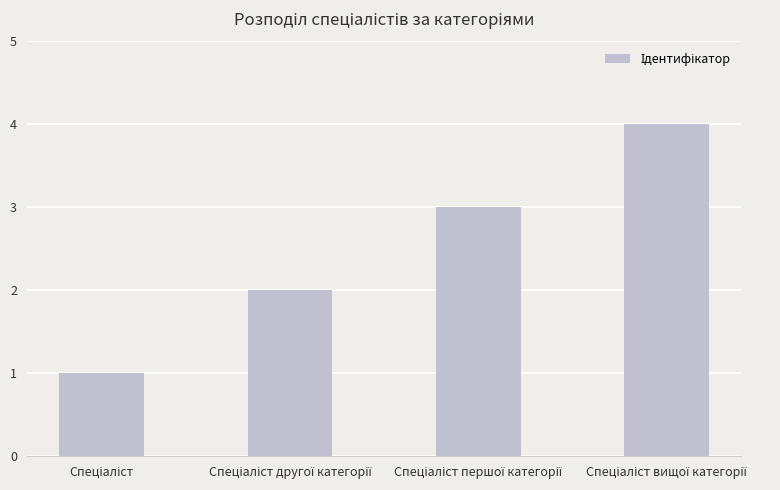

What is the sum of all values?

10